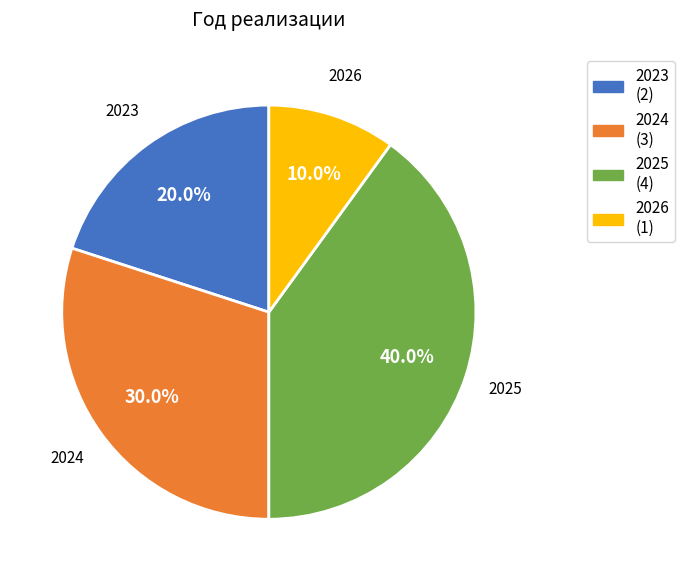

To the nearest percent, what is the average slice percentage?

25%